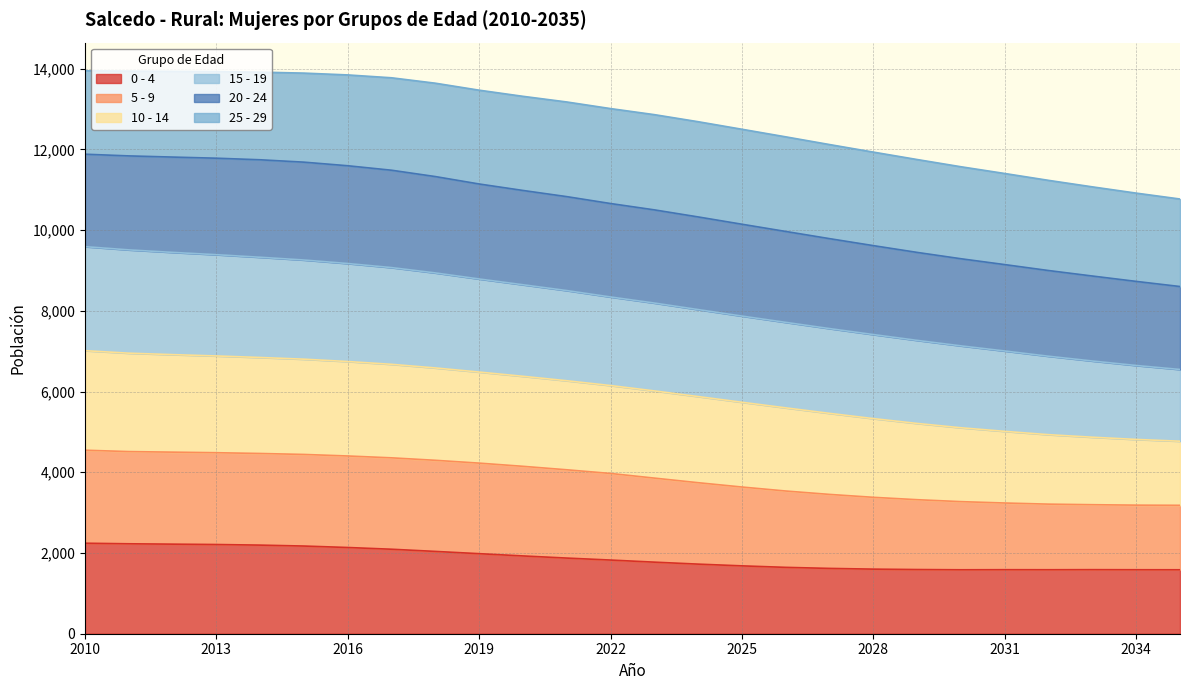

True or false: 15 - 19 and 5 - 9 cross at least once.

False